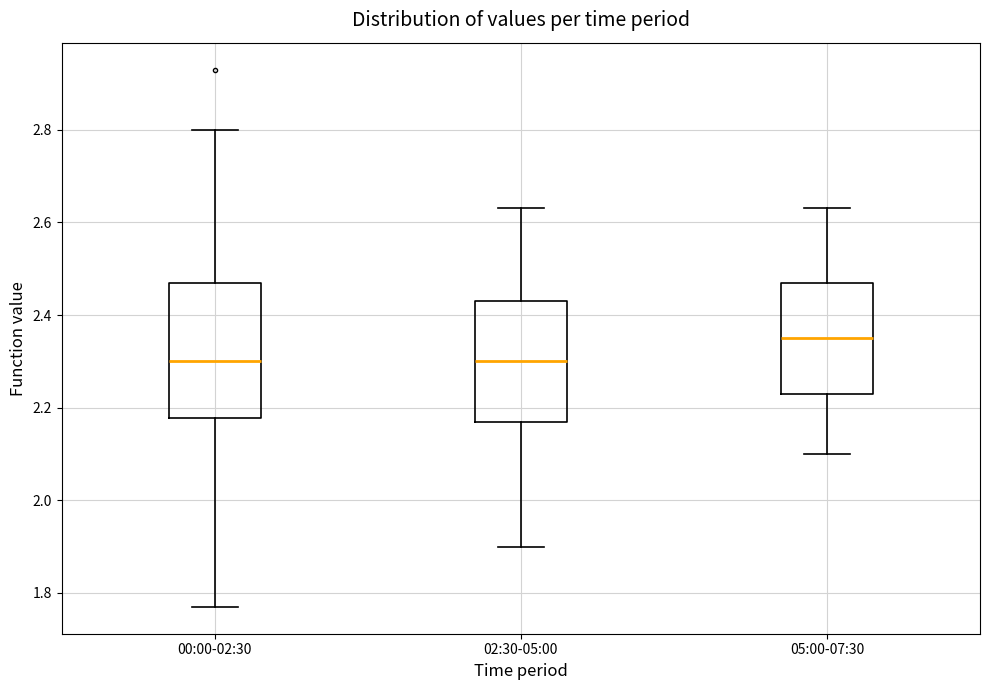

Where does the upper whisker of the box for 00:00-02:30 end on the y-axis? The values are not printed on the chart, so give them approximately, as read against the axis.

2.80